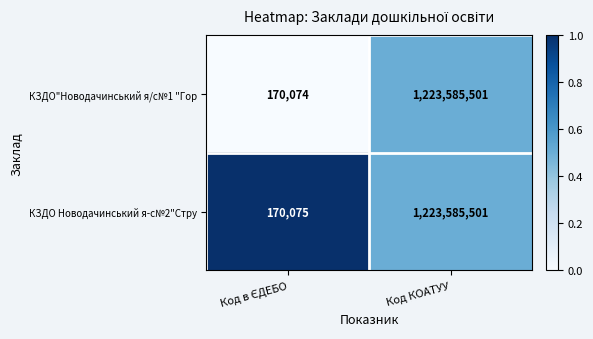

What is the maximum value shown in the chart?

1223585501